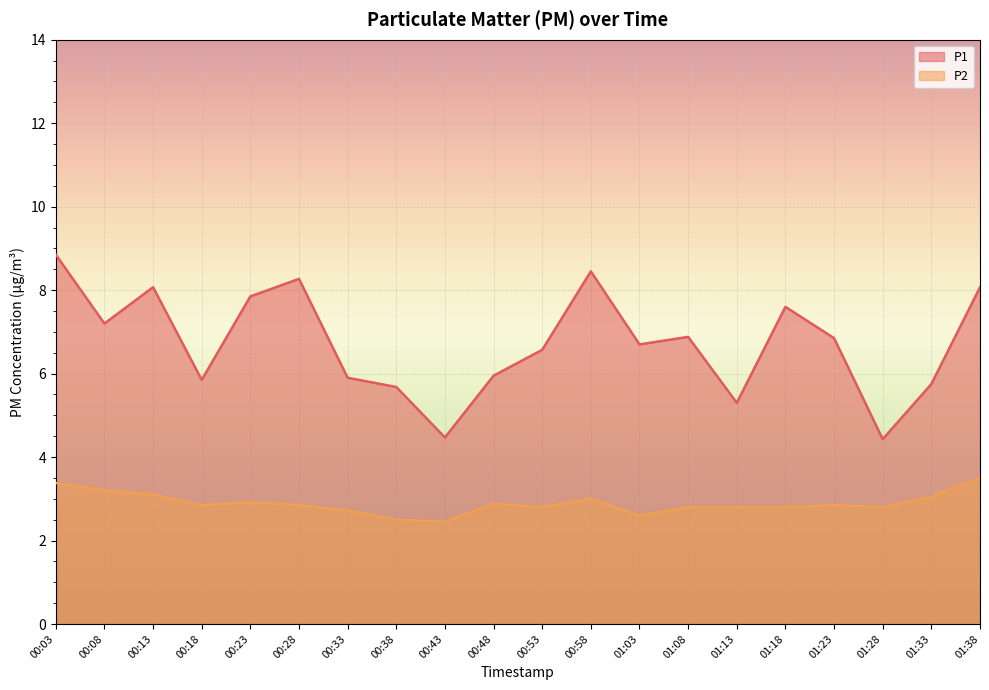

True or false: P2 and P1 cross at least once.

False